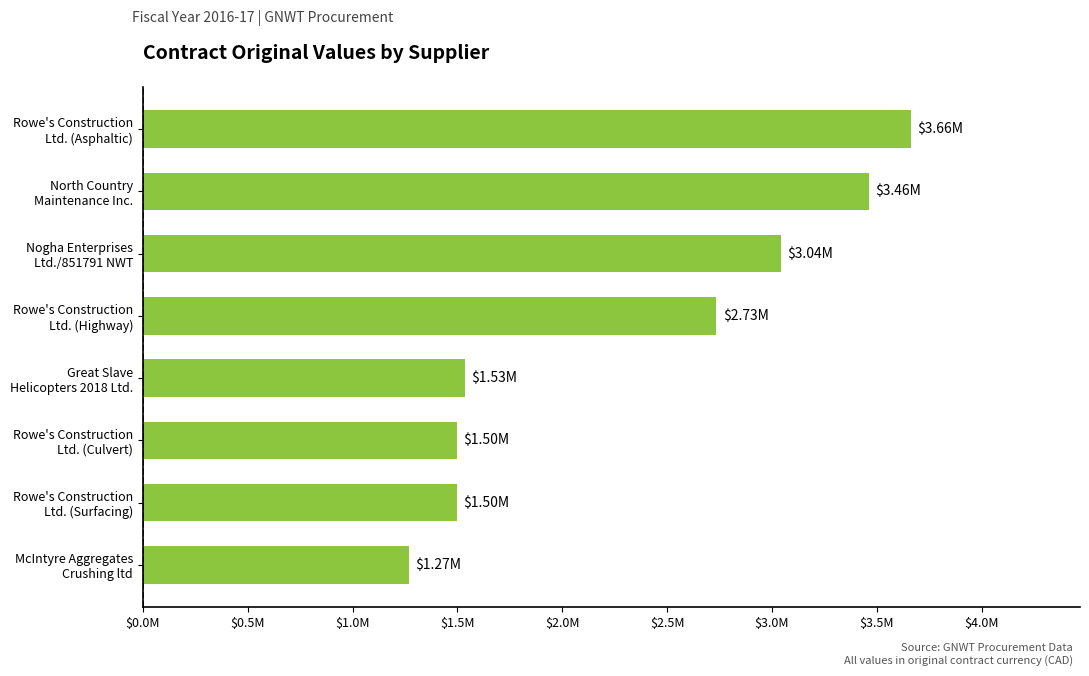

At which category does the chart reach its minimum across all series?

McIntyre Aggregates
Crushing ltd